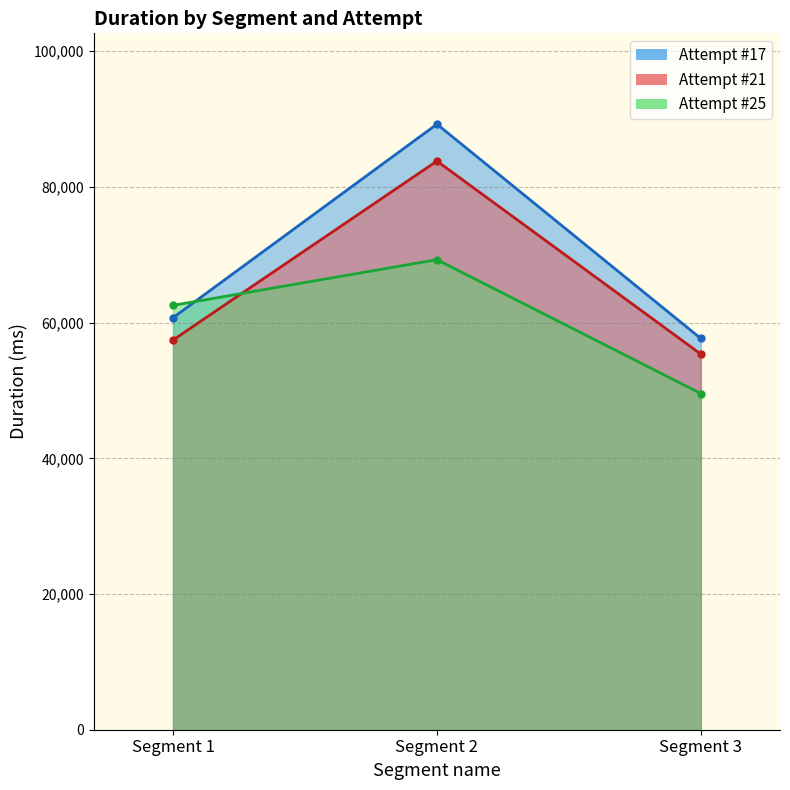

Reading right to left, what are all the values shown in this chart?

Attempt #17: Segment 3=57662	Segment 2=89248	Segment 1=60730
Attempt #21: Segment 3=55359	Segment 2=83811	Segment 1=57435
Attempt #25: Segment 3=49552	Segment 2=69279	Segment 1=62542